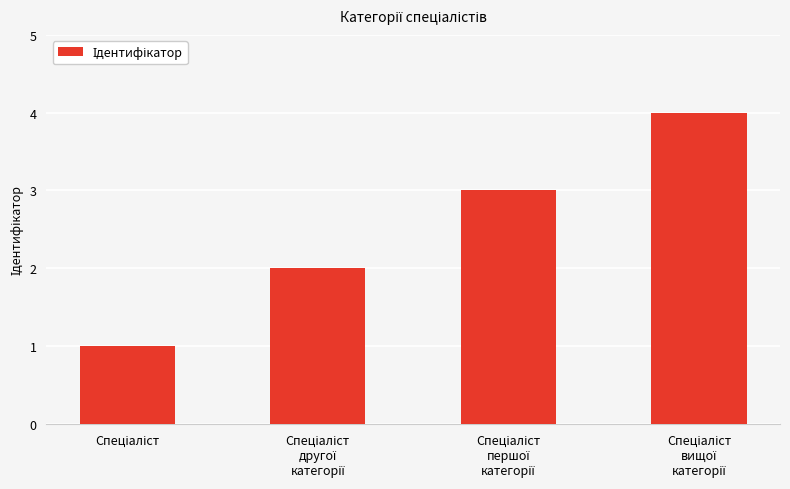

What is the value of the 2nd bar from the left?

2